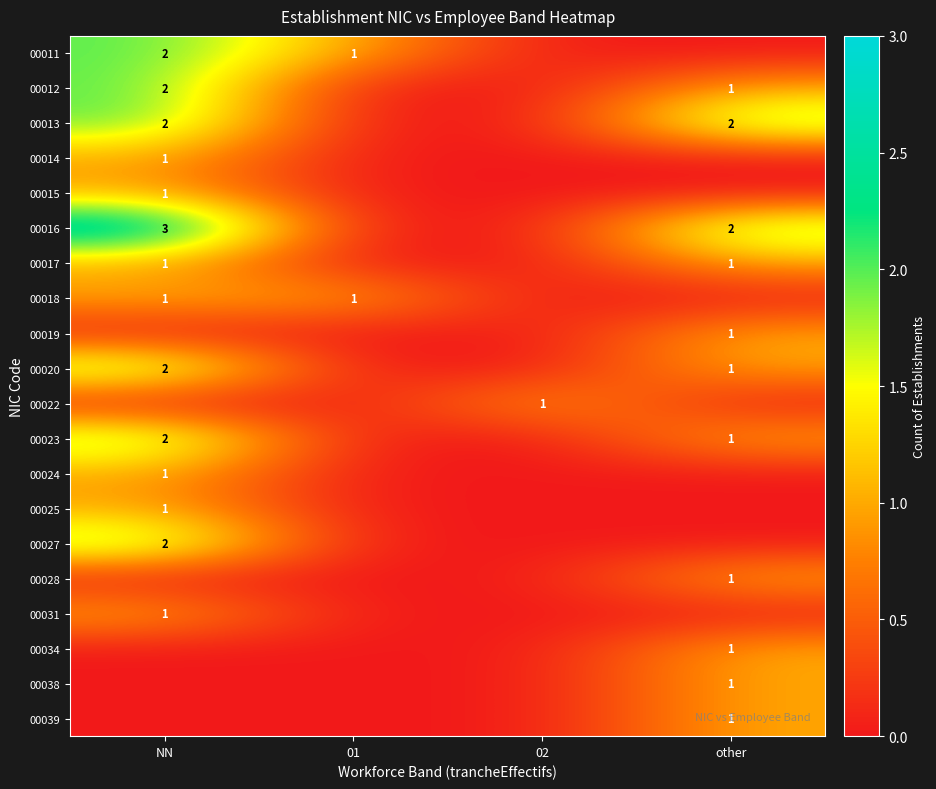

What is the maximum value shown in the chart?

3